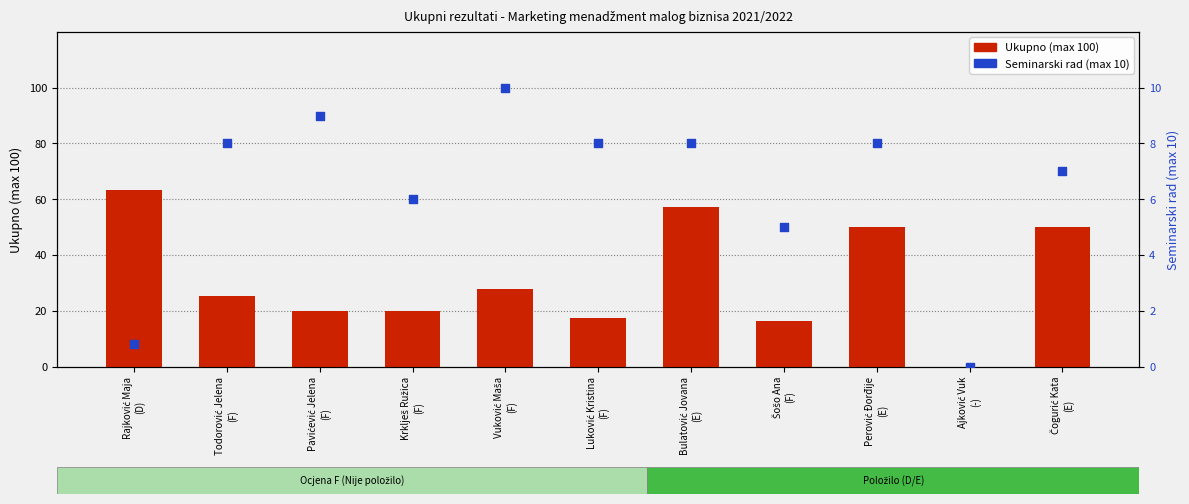

What are all the series names shown in the legend?

Ukupno (max 100), Seminarski rad (max 10)